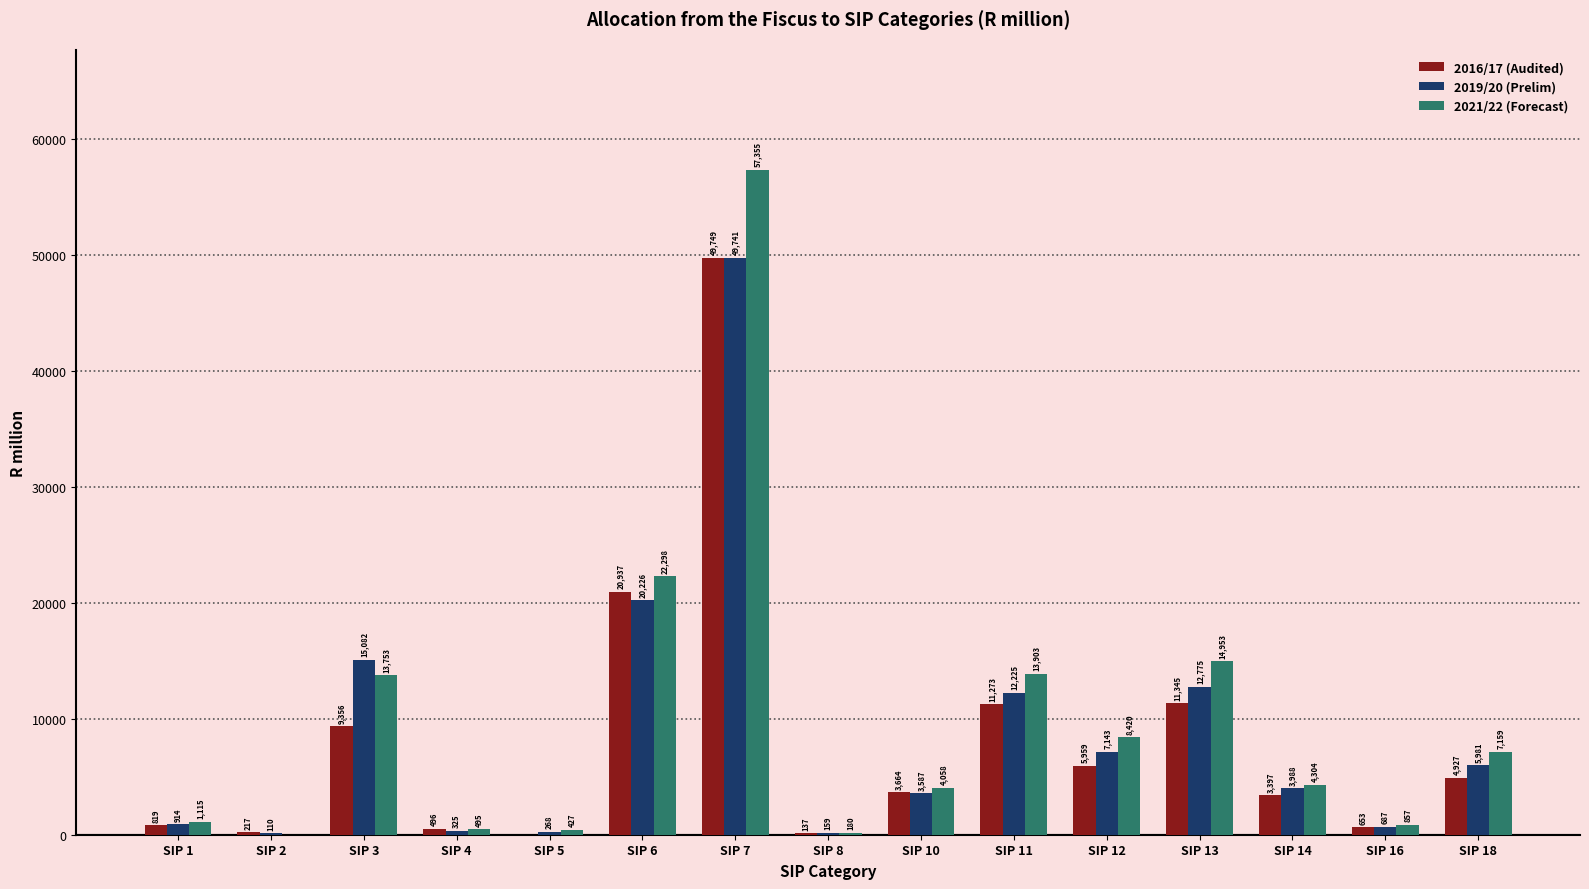

At which label is 2016/17 (Audited) closest to 24874?

SIP 6